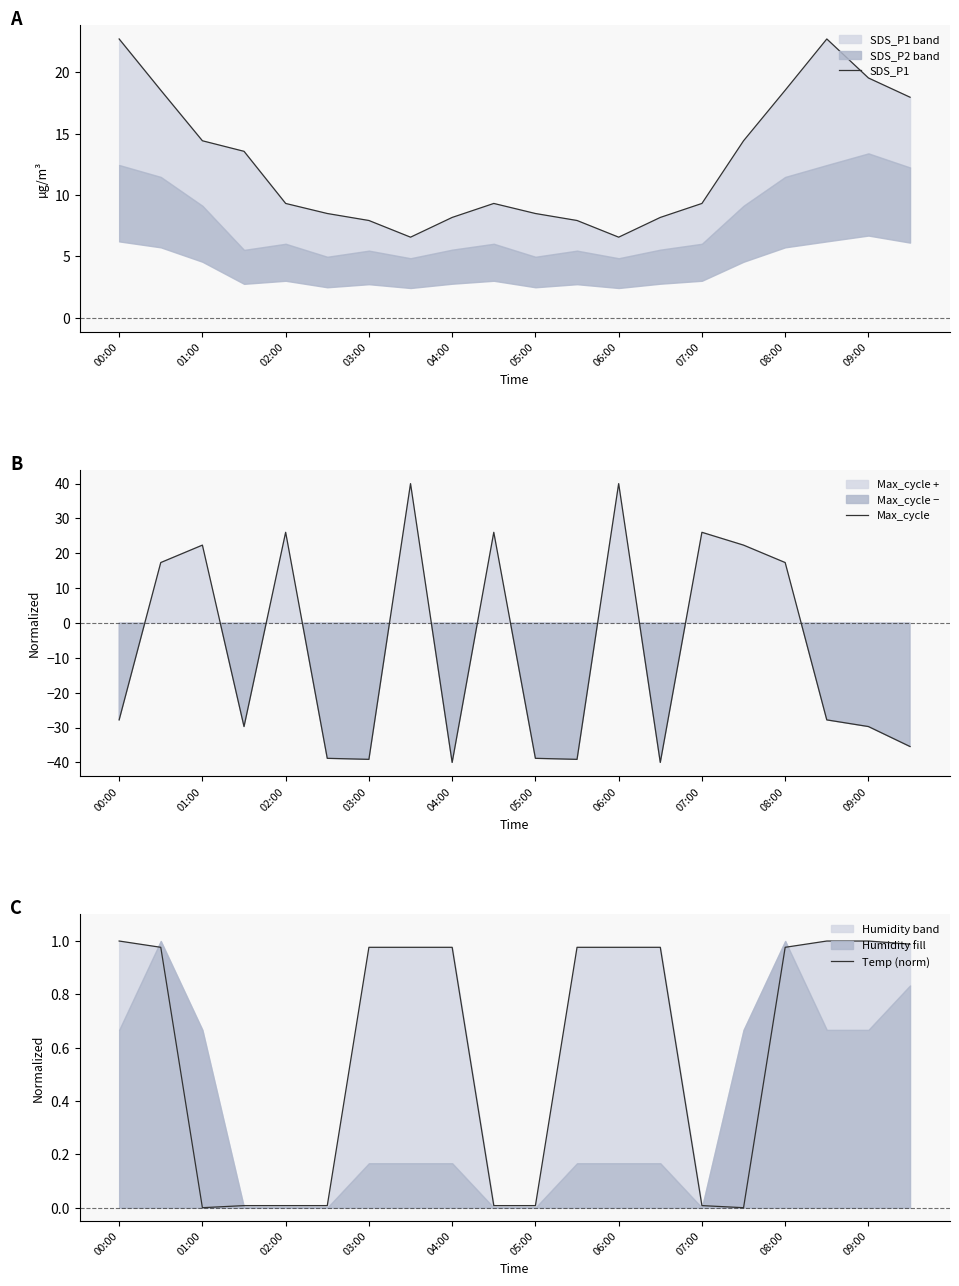

True or false: Max_cycle has a value of 5.3 at 02:00.

False